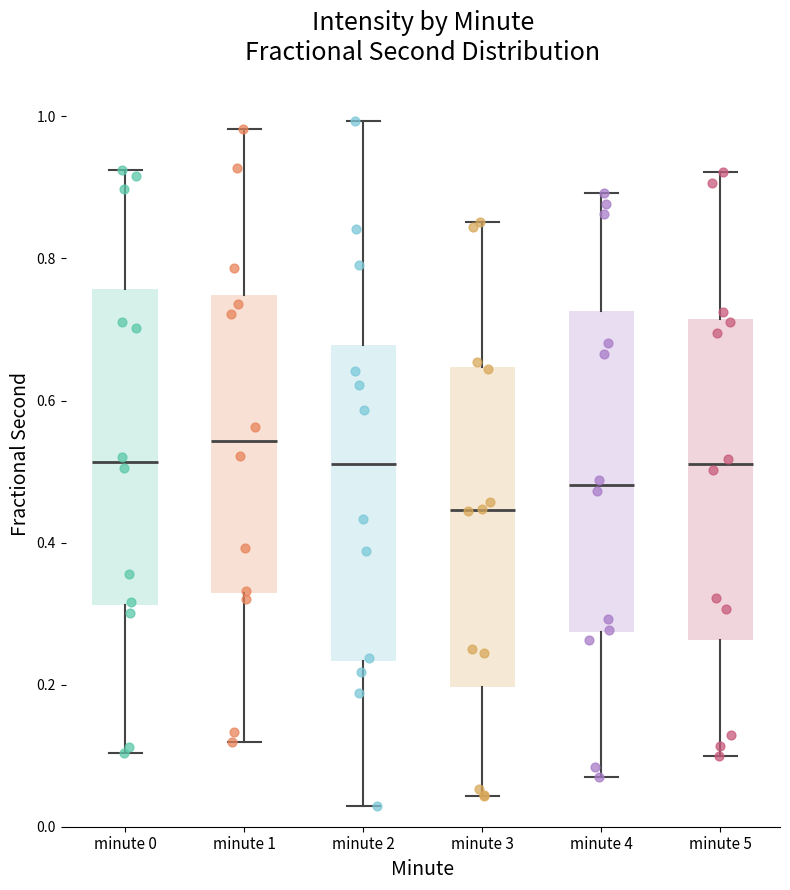

Reading left to right, transcribe this box plot: for each box, give where its median line is, the range the box spans, and where its two whiskers end, as read against the y-axis. The values are not printed on the chart, so give them approximately, as read against the axis.

minute 0: median 0.52, box 0.32 to 0.76, whiskers 0.10 to 0.92
minute 1: median 0.54, box 0.32 to 0.74, whiskers 0.12 to 0.98
minute 2: median 0.52, box 0.24 to 0.68, whiskers 0.02 to 1.00
minute 3: median 0.44, box 0.20 to 0.64, whiskers 0.04 to 0.86
minute 4: median 0.48, box 0.28 to 0.72, whiskers 0.06 to 0.90
minute 5: median 0.52, box 0.26 to 0.72, whiskers 0.10 to 0.92